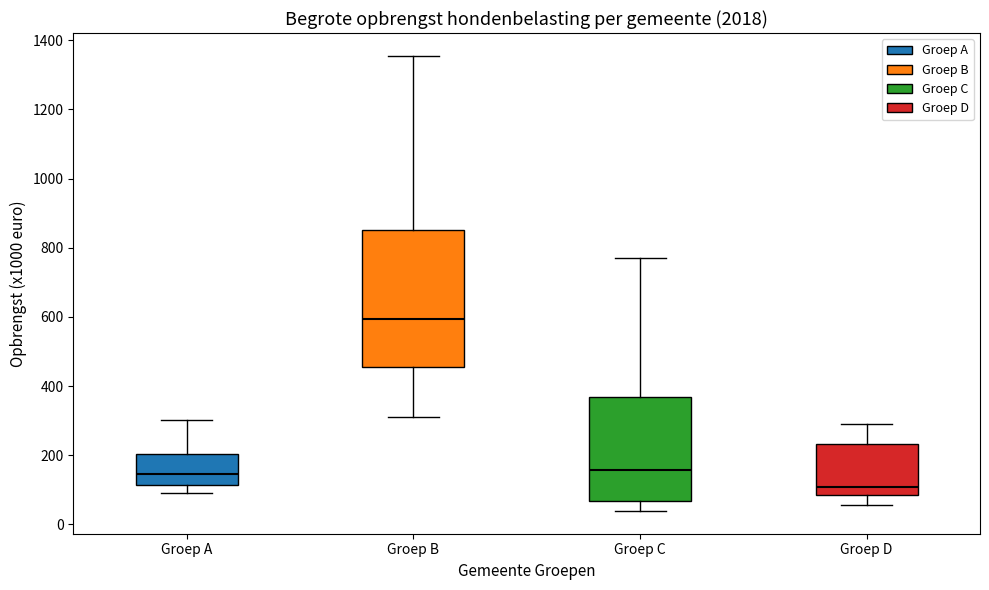

Which box's median line is the lowest?

Groep D